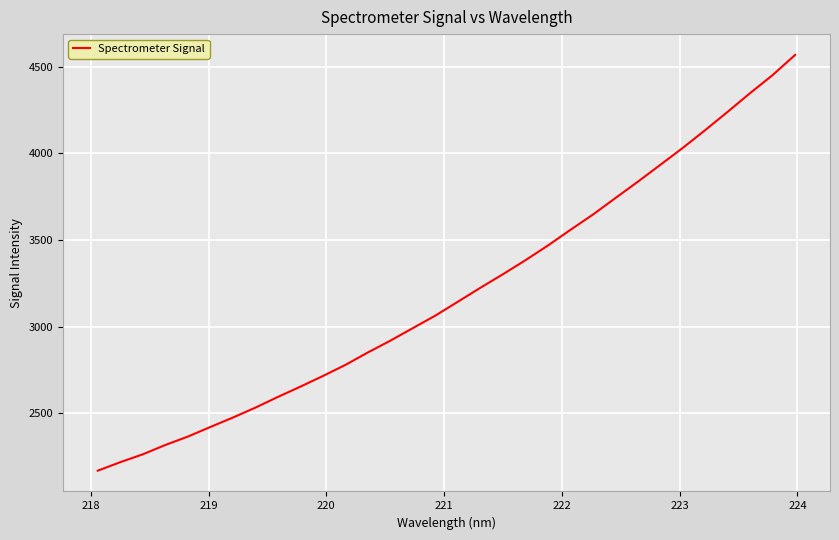

Is this an area chart (filled region under the line)?

No